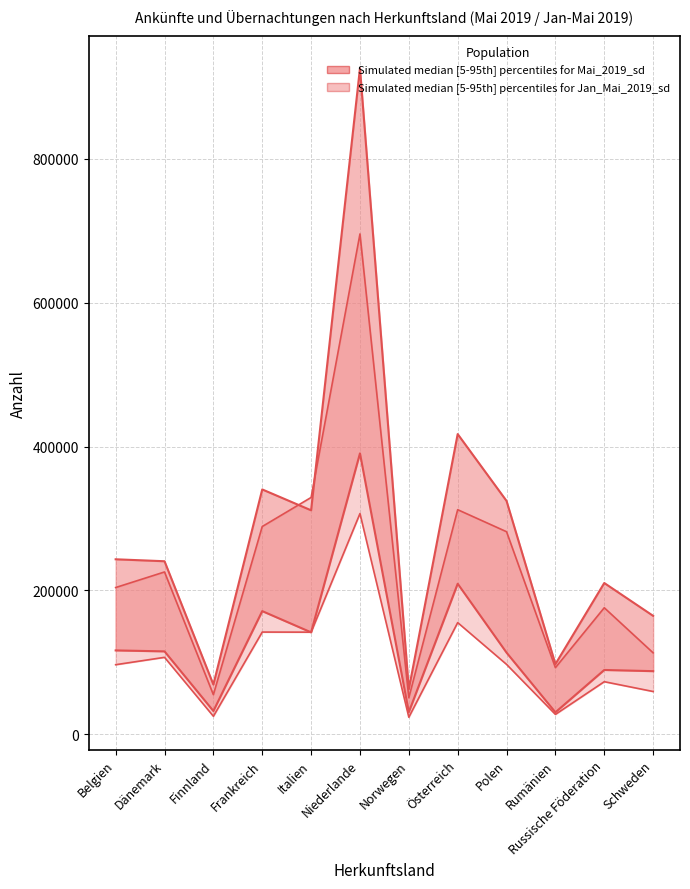

Read the Übernachtungen Jan-Mai 2019 value at Belgien.

203957.6